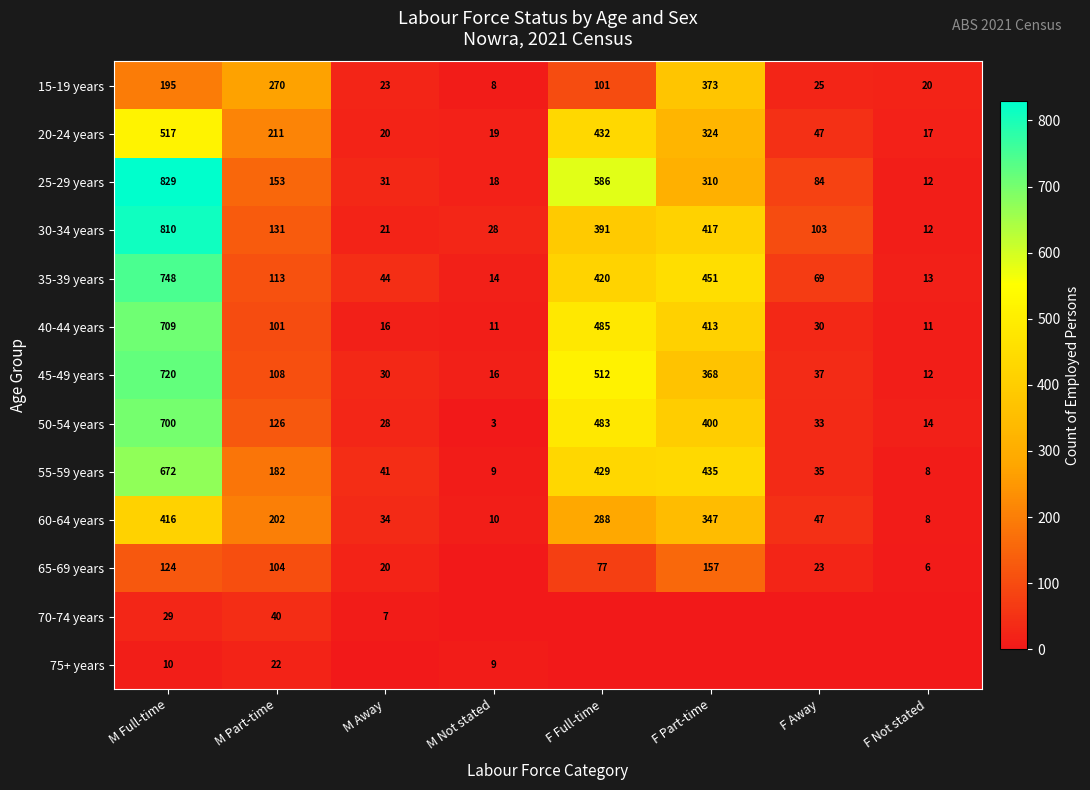

Rank the categories by 20-24 years value from highest to lowest.

M Full-time, F Full-time, F Part-time, M Part-time, F Away, M Away, M Not stated, F Not stated